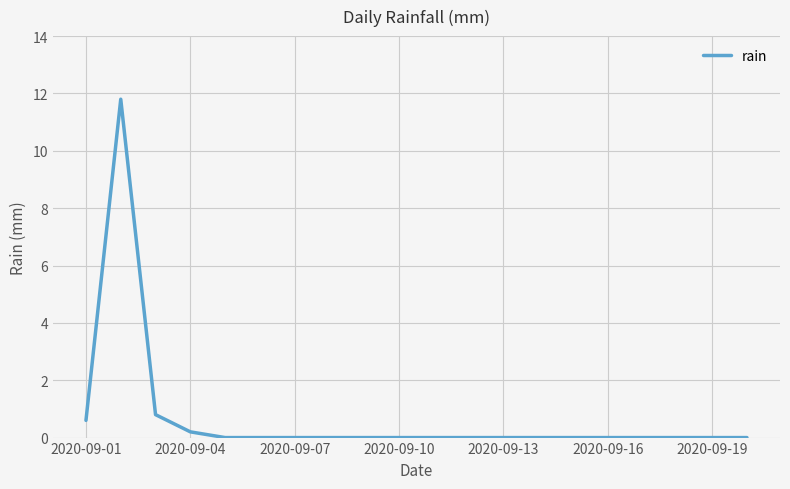

What is the difference between the maximum and minimum values?

11.8